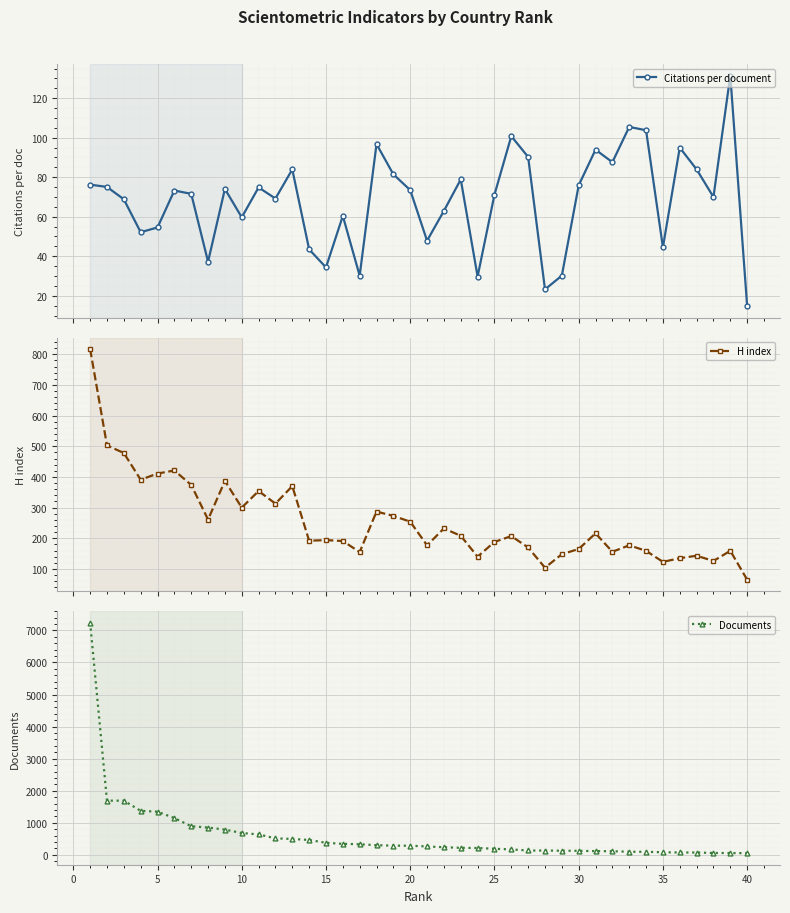

True or false: Citations per document has more than 0 points higher than both neighbors.

True